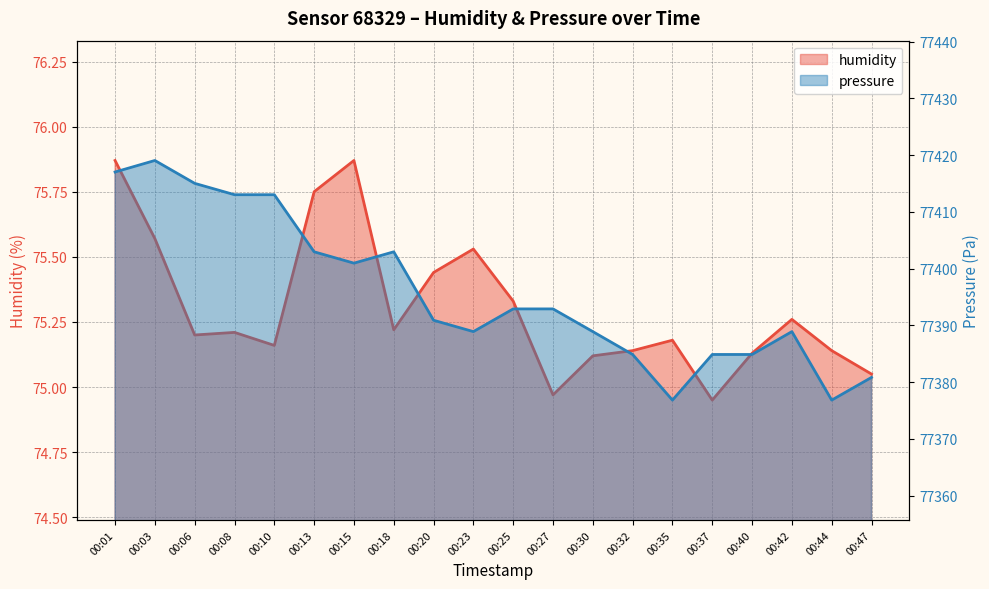

The pressure series shows 77388.9 at 00:23. True or false?

True